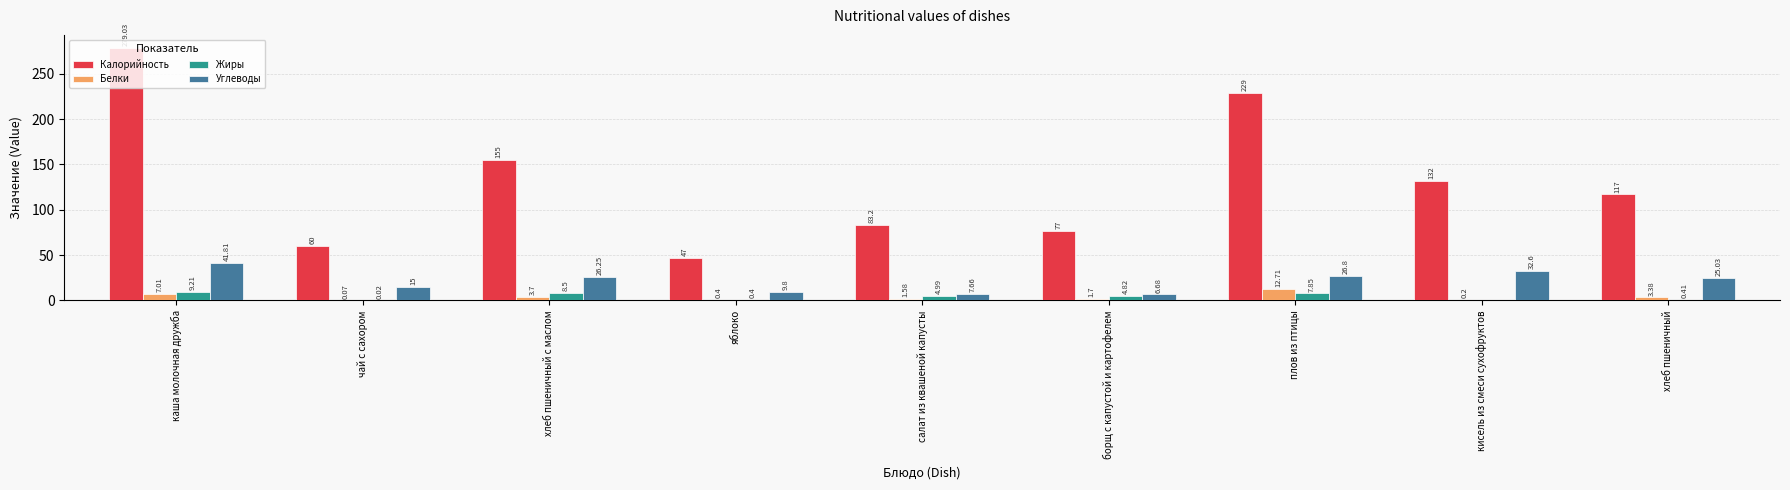

Is it true that Углеводы equals 6.7 at борщ с капустой и картофелем?

True